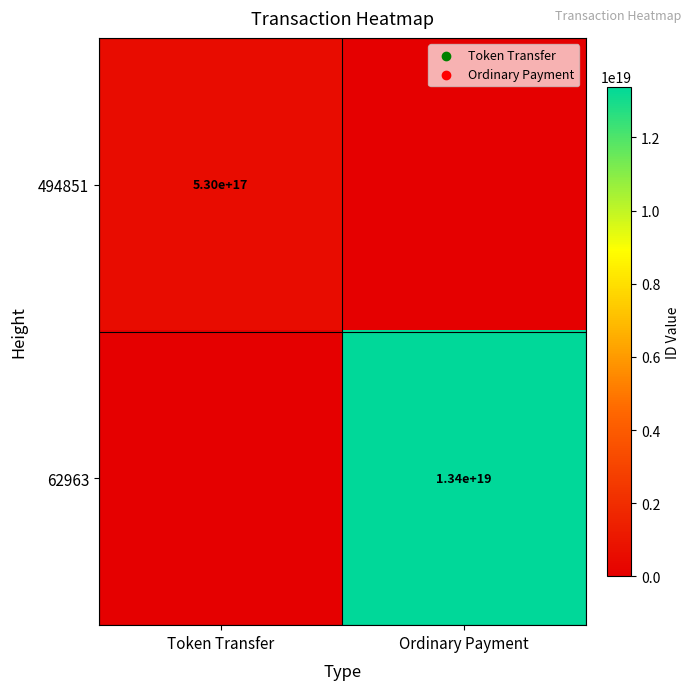

At which category does the chart reach its minimum across all series?

Ordinary Payment